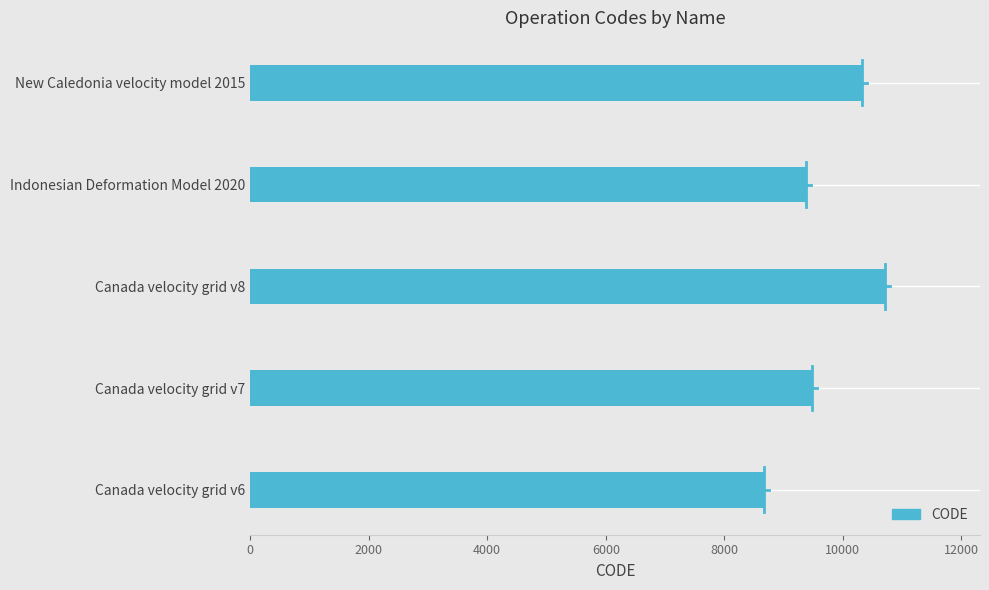

How many distinct data groups are displayed?

1